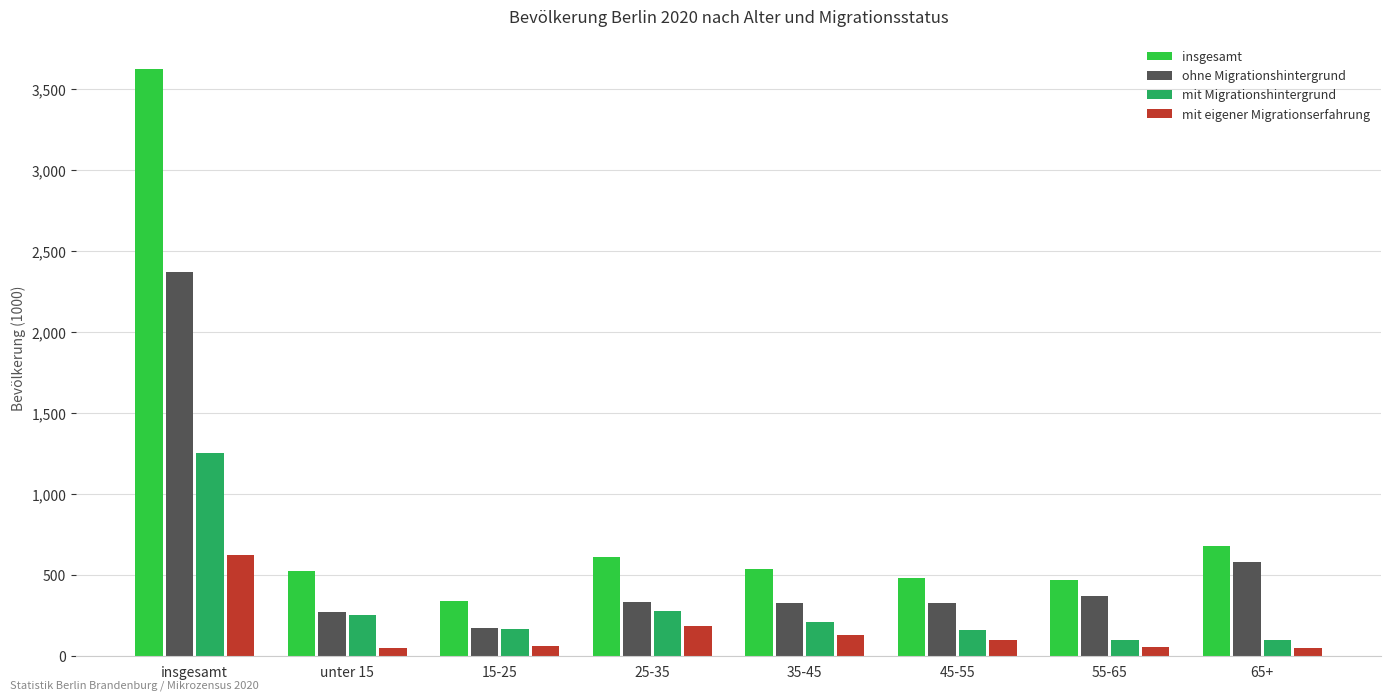

What is the lowest value of the ohne Migrationshintergrund series?

172.5